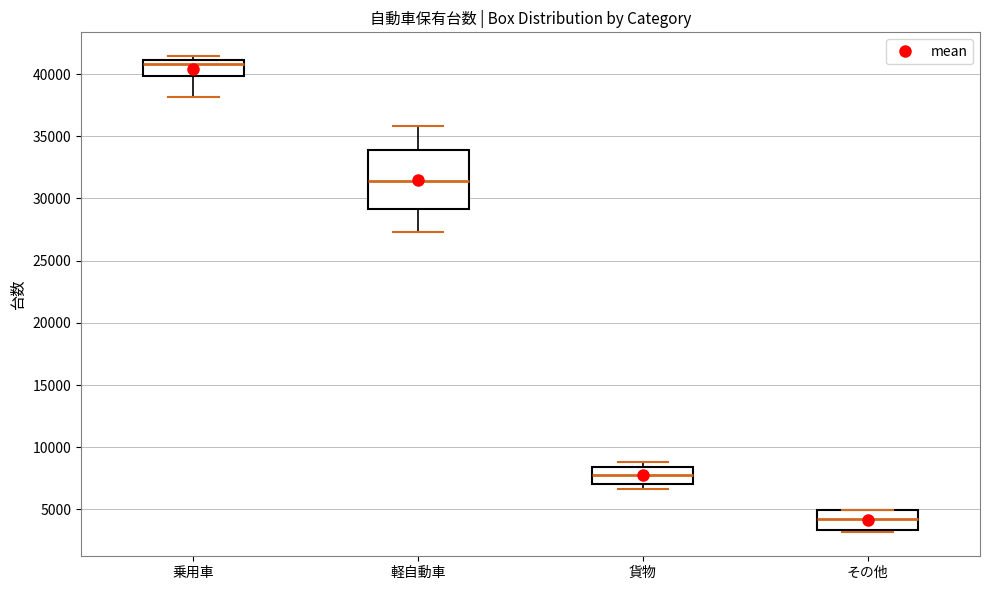

Reading left to right, read every box against the y-axis: the position of its median line, the range the box covers, and the ends of its whiskers. The values are not printed on the chart, so give them approximately, as read against the axis.

乗用車: median 41000 (just below the box's upper edge), box 40000 to 41000, whiskers 38000 to 41500
軽自動車: median 31500, box 29000 to 34000, whiskers 27500 to 36000
貨物: median 8000, box 7000 to 8500, whiskers 6500 to 9000
その他: median 4000, box 3500 to 5000, whiskers 3000 to 5000